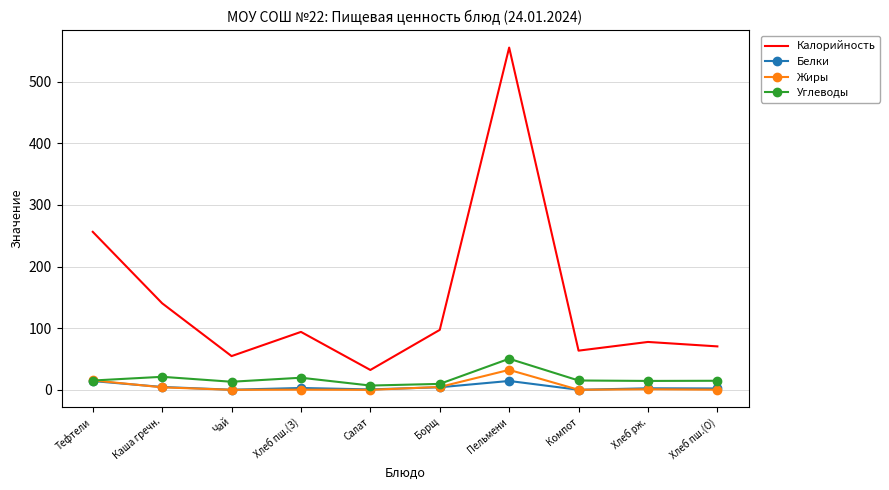

Is the value of Белки at Хлеб пш.(О) greater than the value of Углеводы at Хлеб рж.?

No